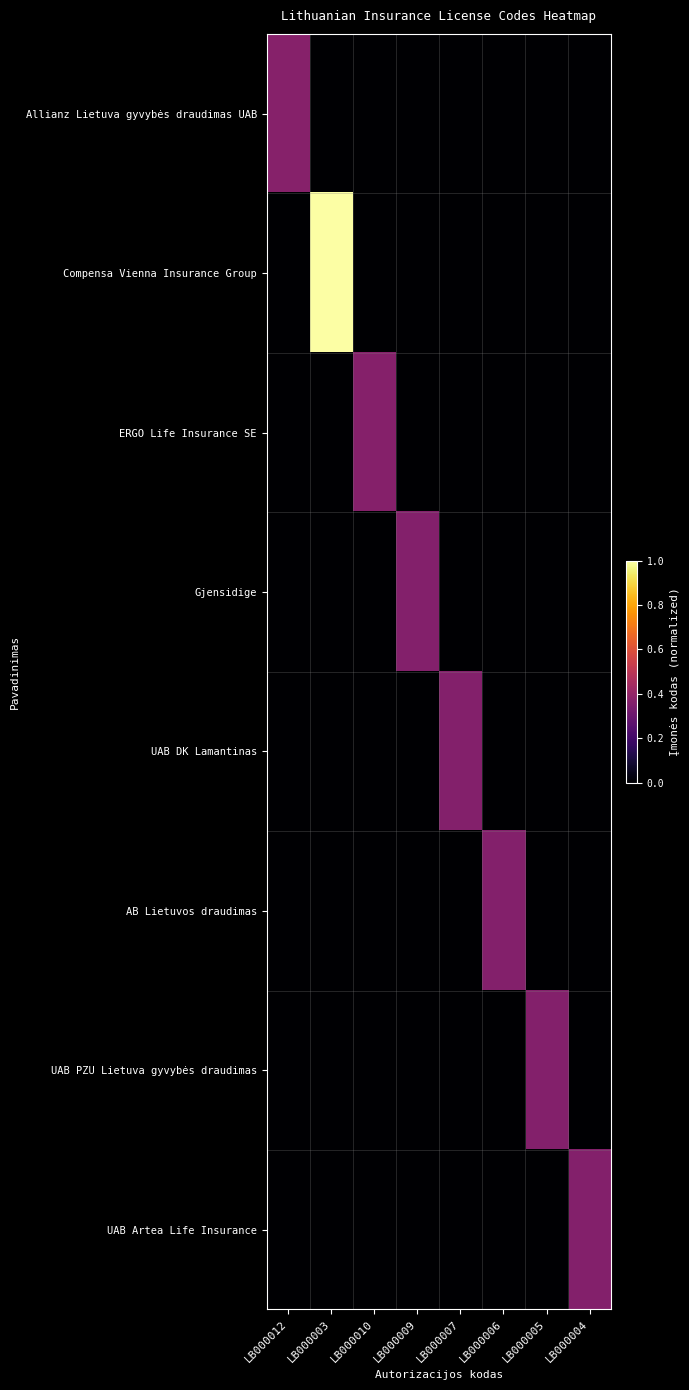

What is the total value across all series at LB000010?

0.4